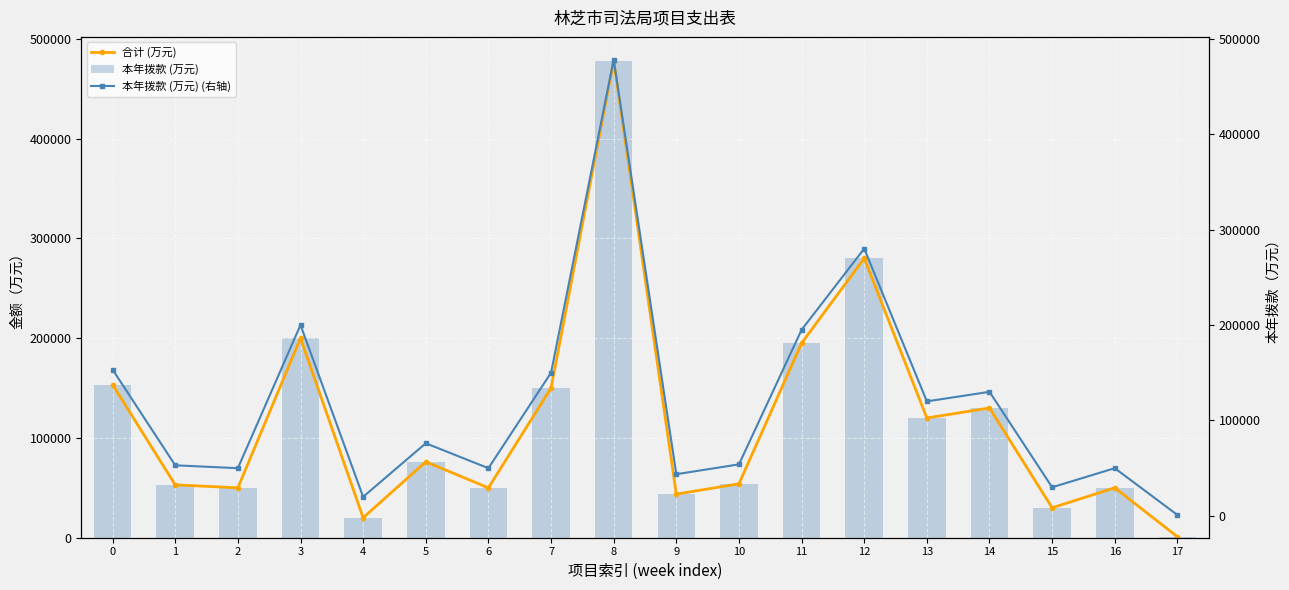

Which series has the largest range (max minus min)?

合计 (万元)